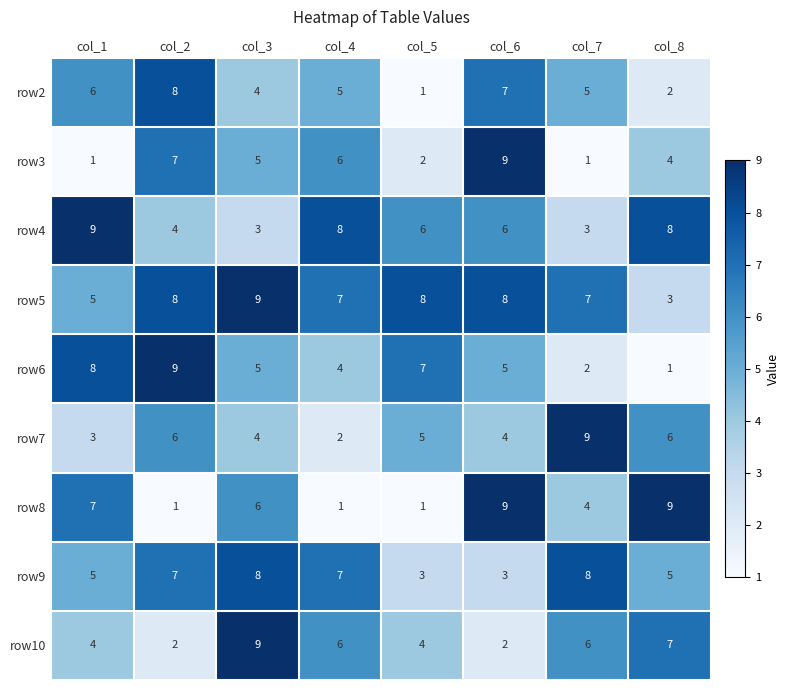

The value of row10 at col_1 is 6. True or false?

False